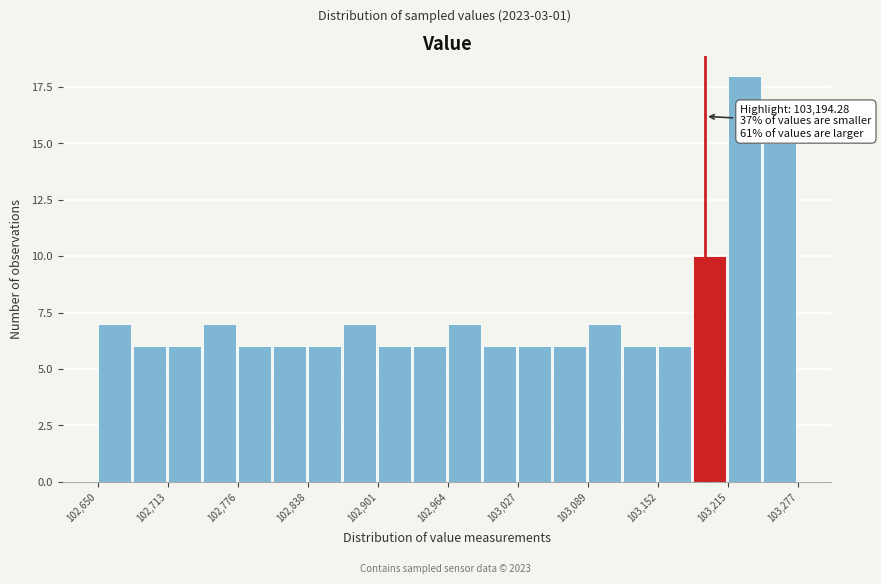

Read against the x-axis, roughly where is the centre of the tallest bar?

103230